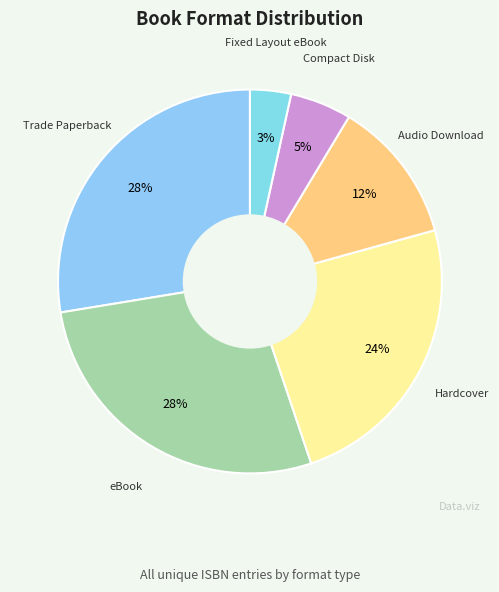

To the nearest percent, what is the average slice percentage?

17%